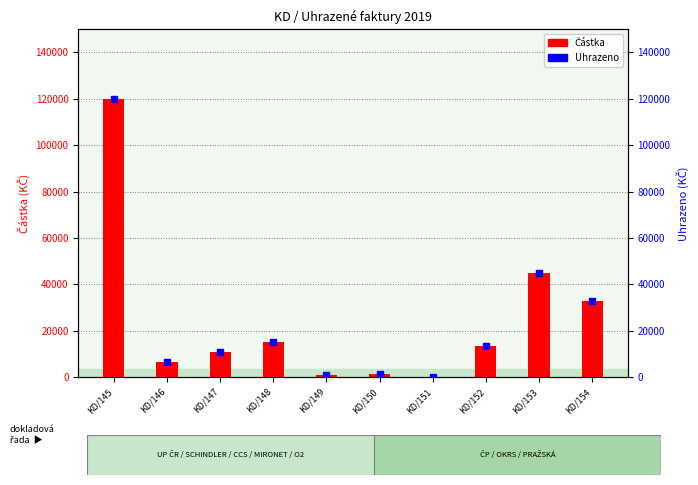

At which category is the sum across all series the highest?

KD/145